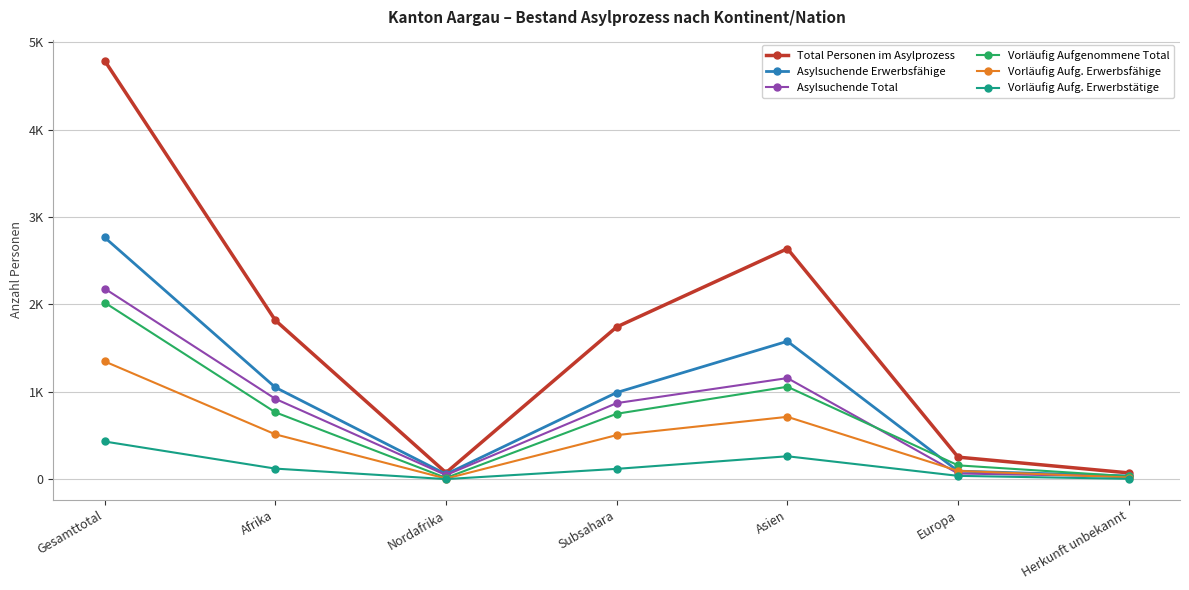

Is this an area chart (filled region under the line)?

No